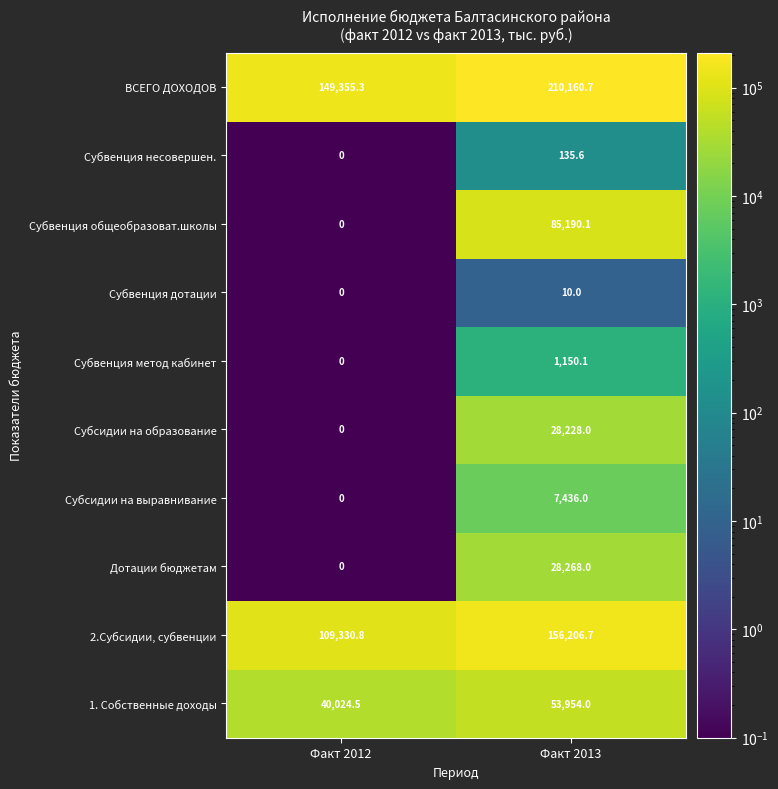

Reading left to right, transcribe all the data shown in this chart.

ВСЕГО ДОХОДОВ: 149355.3	210160.7
Субвенция несовершен.: 0.0	135.6
Субвенция общеобразоват.школы: 0.0	85190.1
Субвенция дотации: 0.0	10.0
Субвенция метод кабинет: 0.0	1150.1
Субсидии на образование: 0.0	28228.0
Субсидии на выравнивание: 0.0	7436.0
Дотации бюджетам: 0.0	28268.0
2.Субсидии, субвенции: 109330.8	156206.7
1. Собственные доходы: 40024.5	53954.0